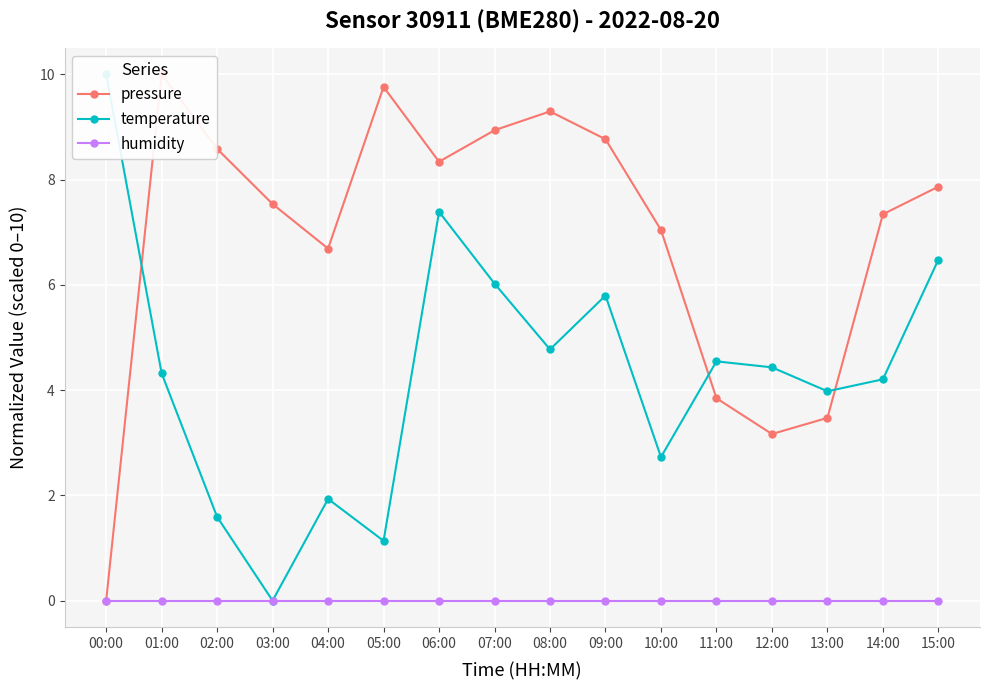

Which series ends up on top after the final intersection of temperature and pressure?

pressure